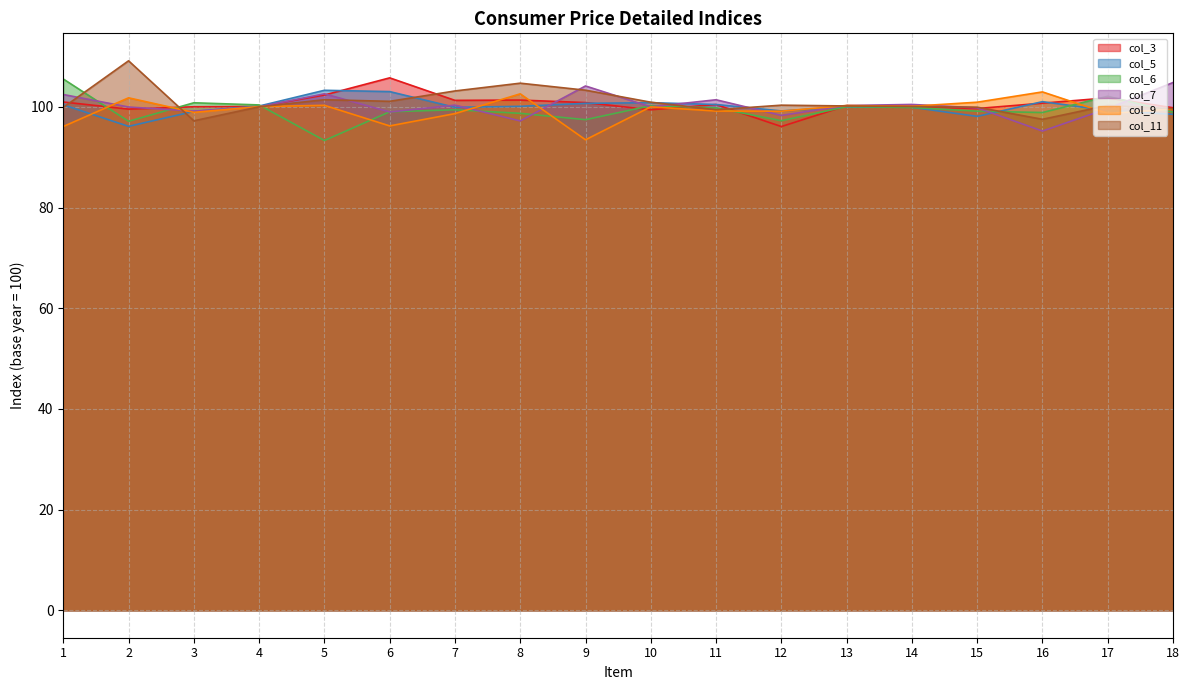

How many intersections are there between col_6 and col_3?

9